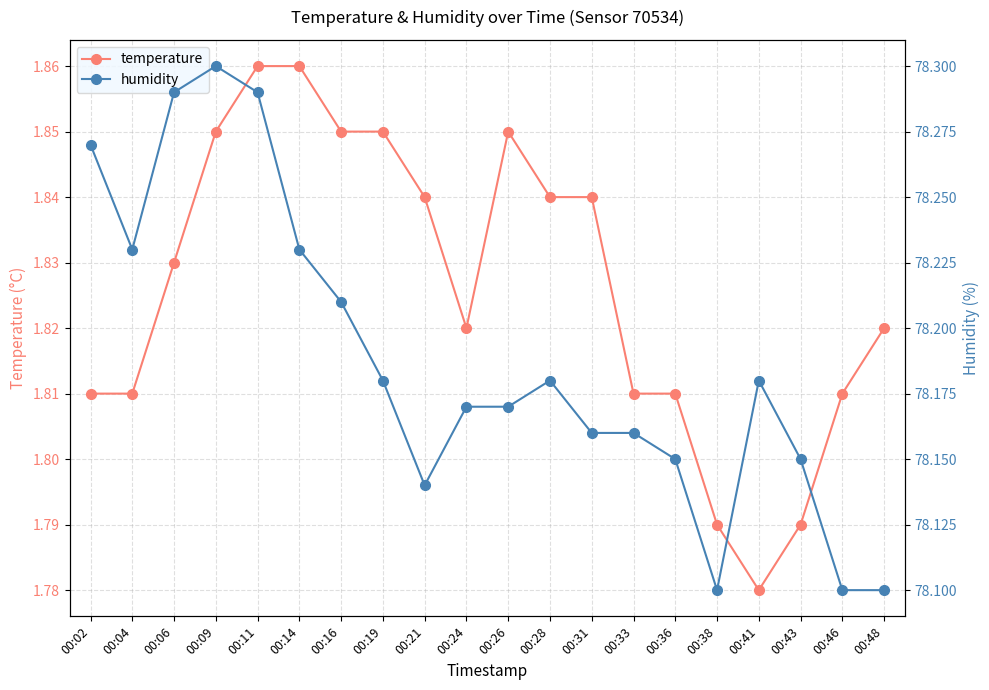

Which series has the largest total across all categories?

humidity